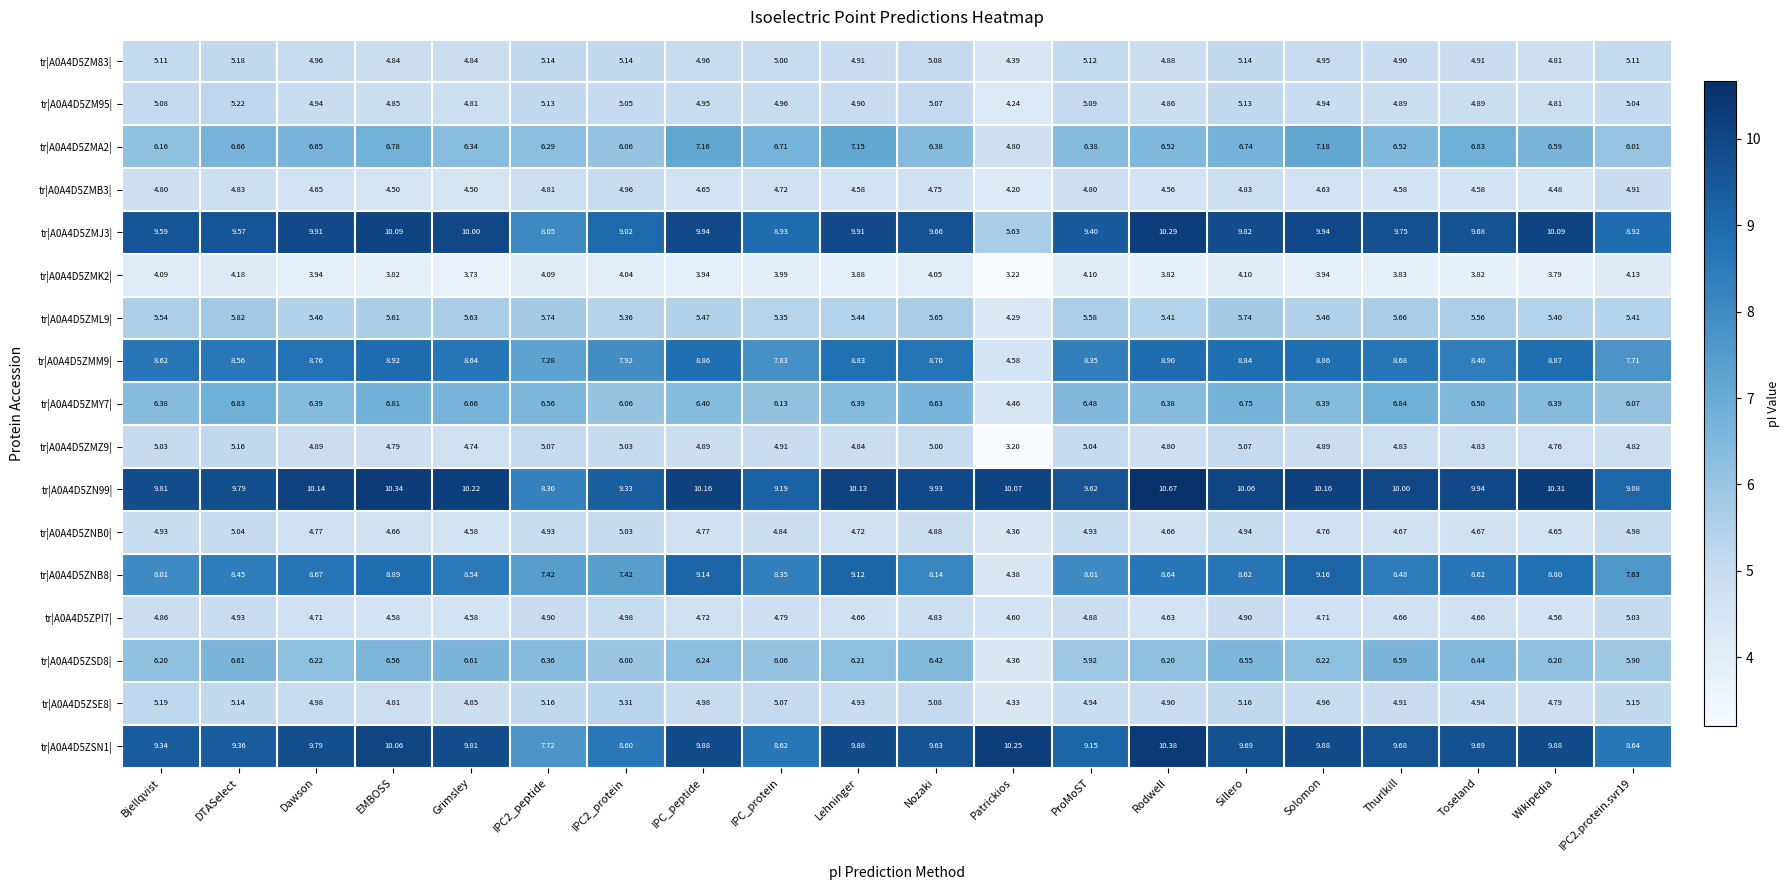

At which label does tr|A0A4D5ZMM9| reach its minimum?

Patrickios